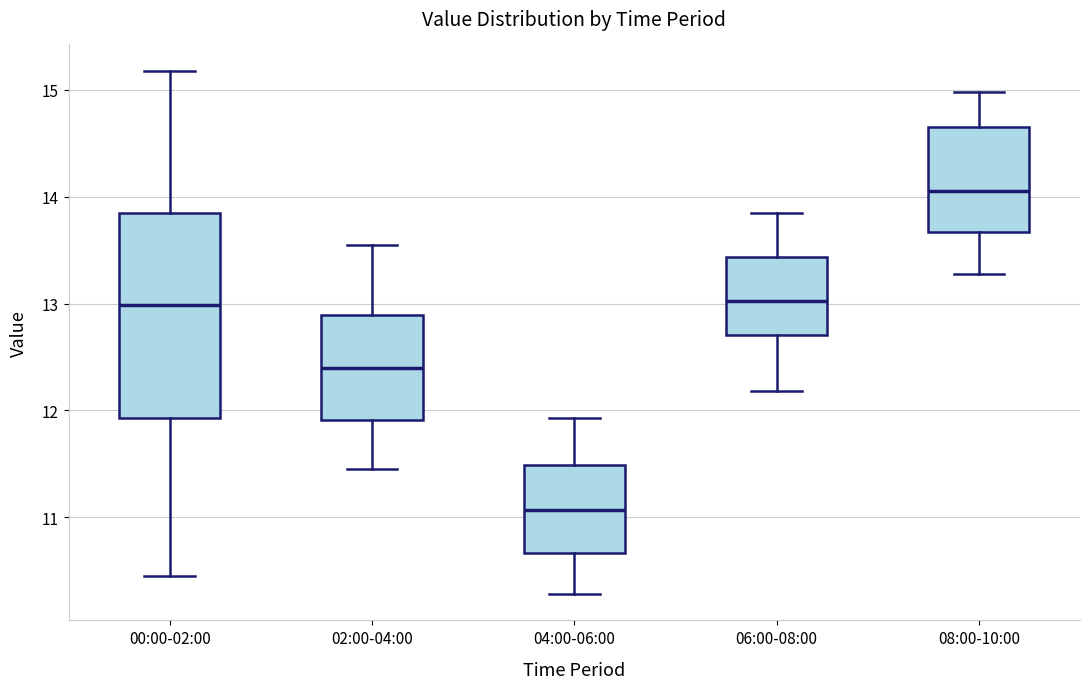

Reading left to right, transcribe this box plot: for each box, give where its median line is, the range the box spans, and where its two whiskers end, as read against the y-axis. The values are not printed on the chart, so give them approximately, as read against the axis.

00:00-02:00: median 13.0, box 11.9 to 13.9, whiskers 10.5 to 15.2
02:00-04:00: median 12.4, box 11.9 to 12.9, whiskers 11.5 to 13.6
04:00-06:00: median 11.1, box 10.7 to 11.5, whiskers 10.3 to 11.9
06:00-08:00: median 13.0, box 12.7 to 13.4, whiskers 12.2 to 13.9
08:00-10:00: median 14.1, box 13.7 to 14.7, whiskers 13.3 to 15.0